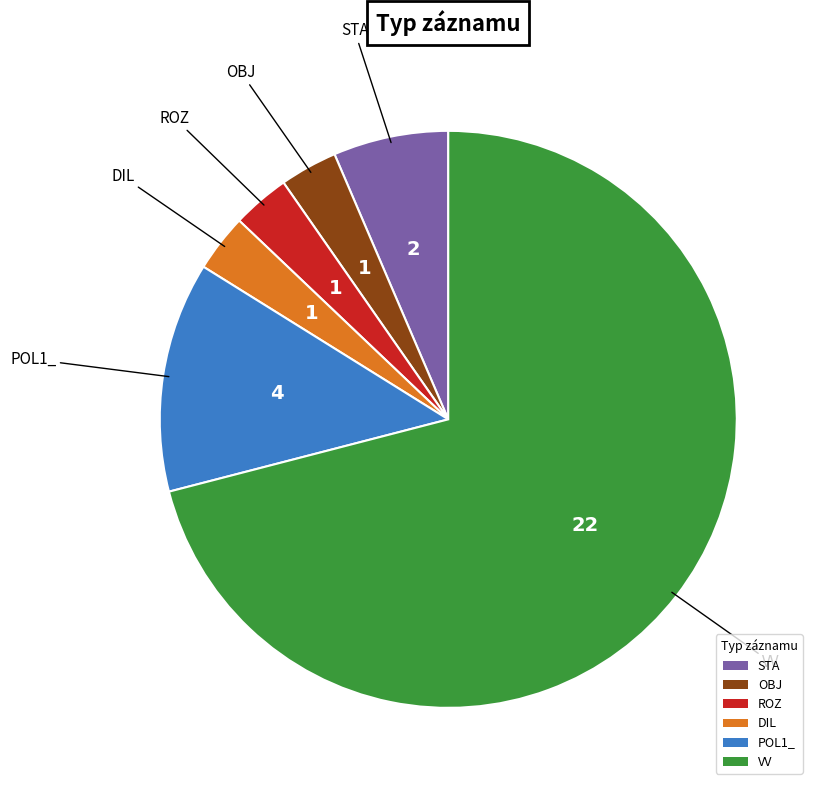

How many slices are in this pie chart?

6